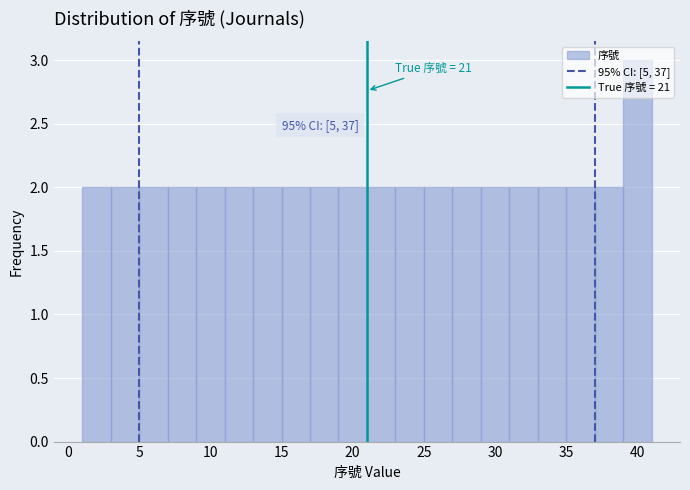

Which range on the x-axis has the tallest bar?

39 to 41